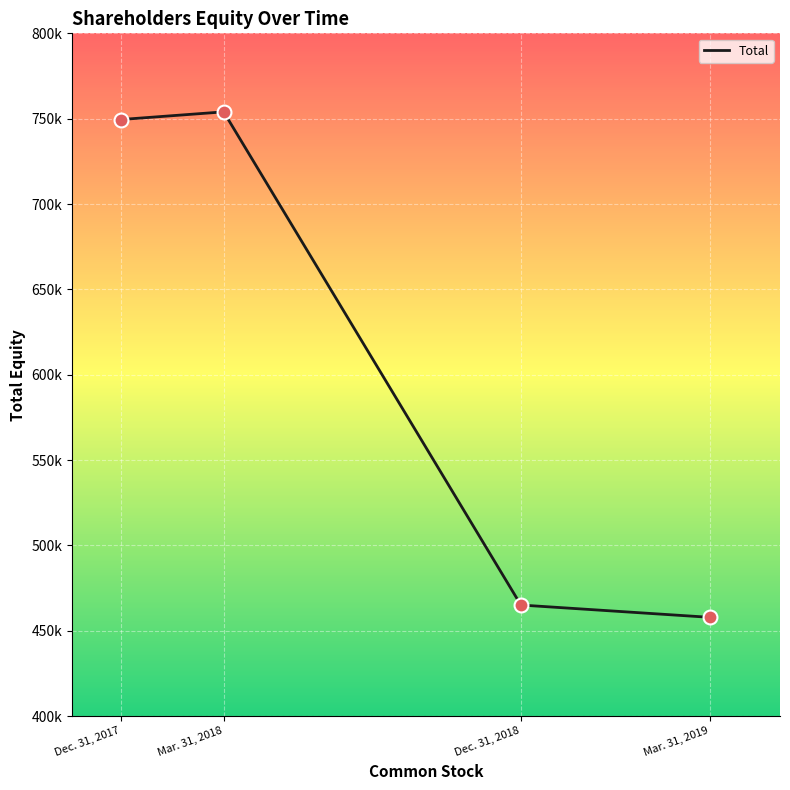

Is this an area chart (filled region under the line)?

No